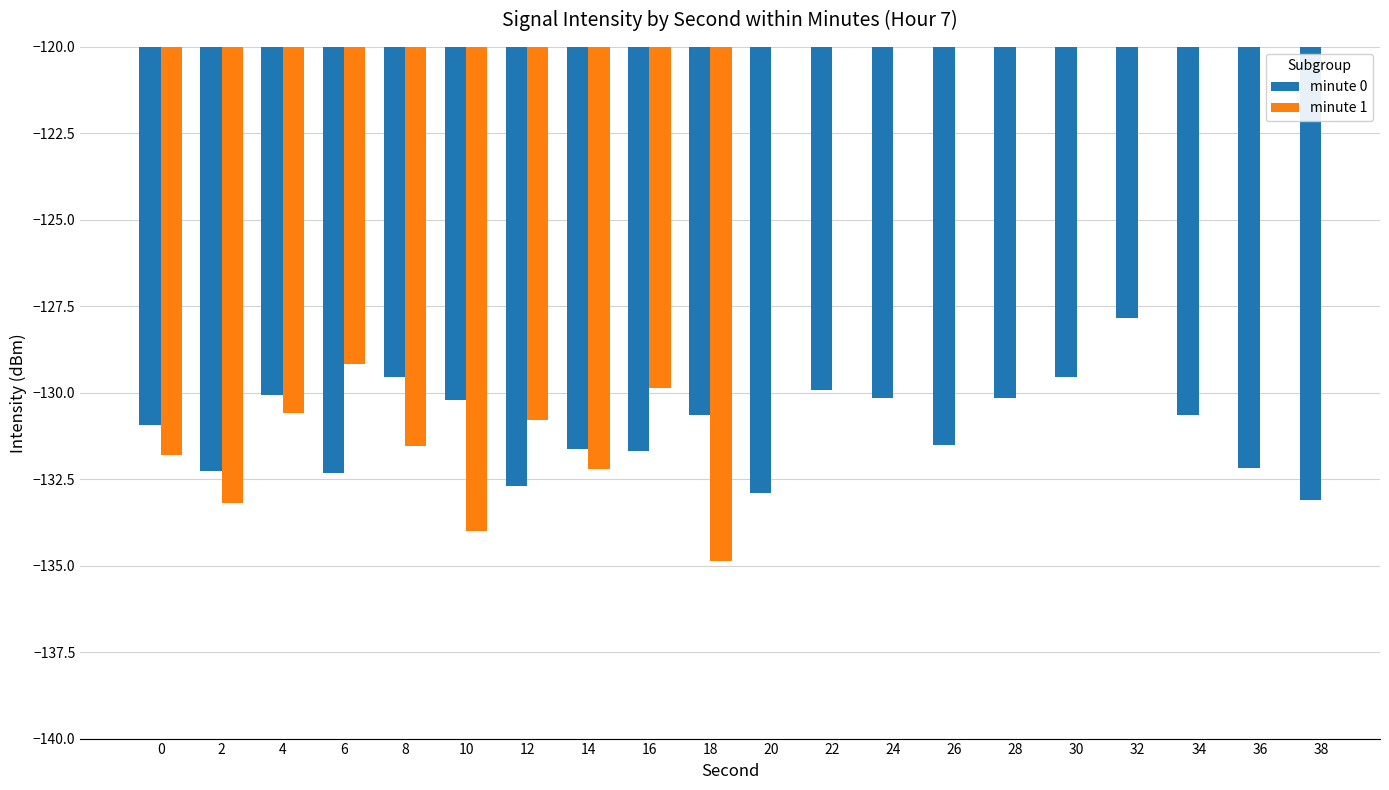

Between 16 and 28, which series saw the biggest shift?

minute 0